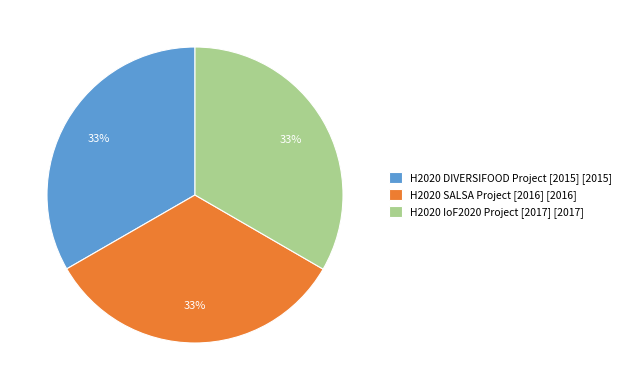

Approximately how many times larger is the value at H2020 SALSA Project [2016] [2016] compared to H2020 DIVERSIFOOD Project [2015] [2015]?

1.0